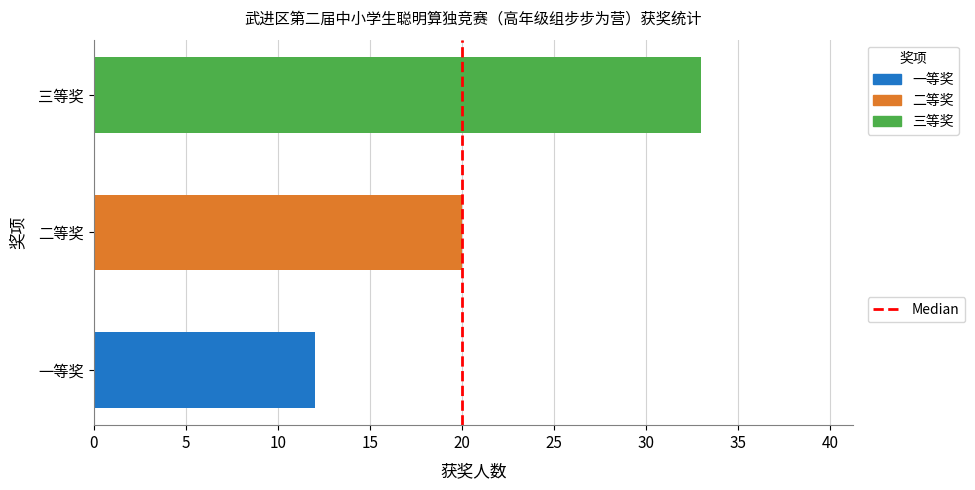

Does the chart contain stacked bars?

No